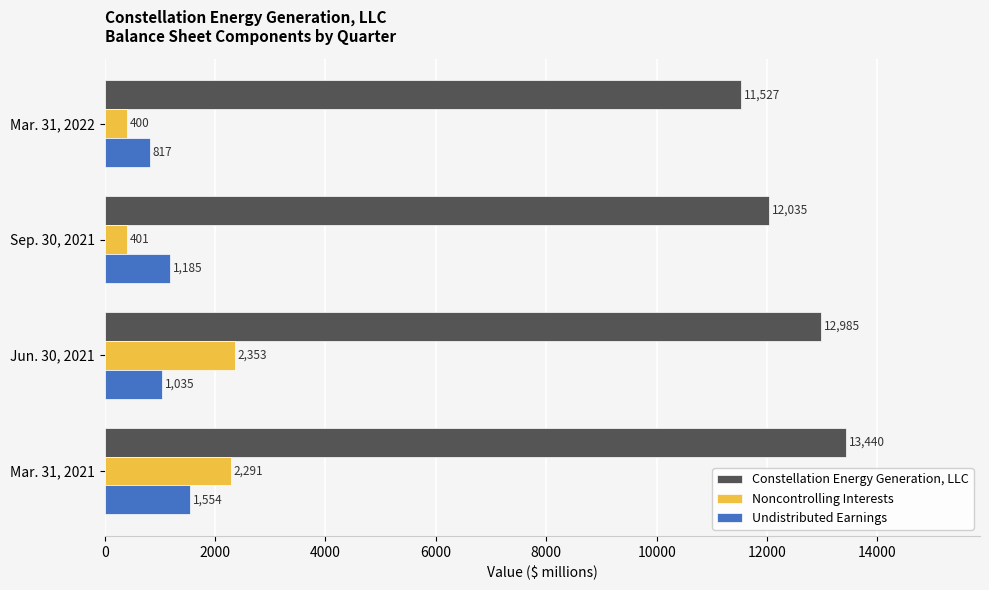

What is the sum of all Undistributed Earnings values?

4591